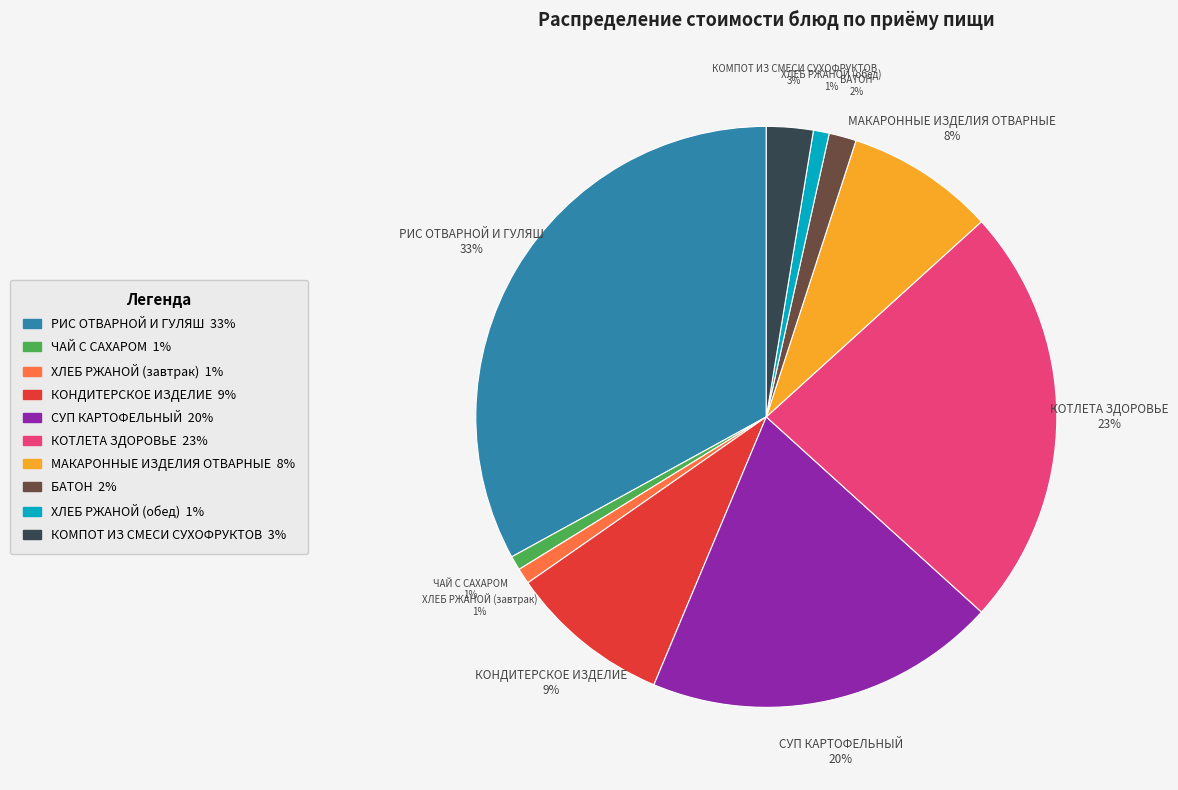

Is there a majority slice in this chart?

No